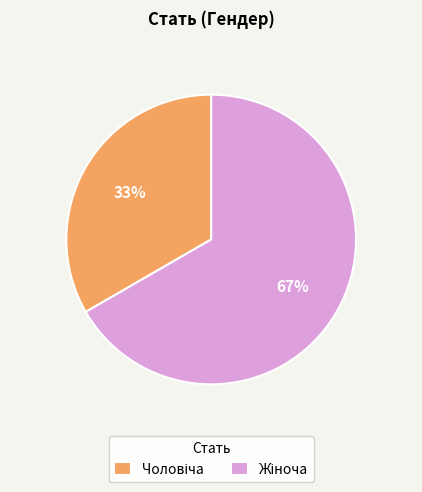

Is there any slice that represents more than half of the pie?

Yes